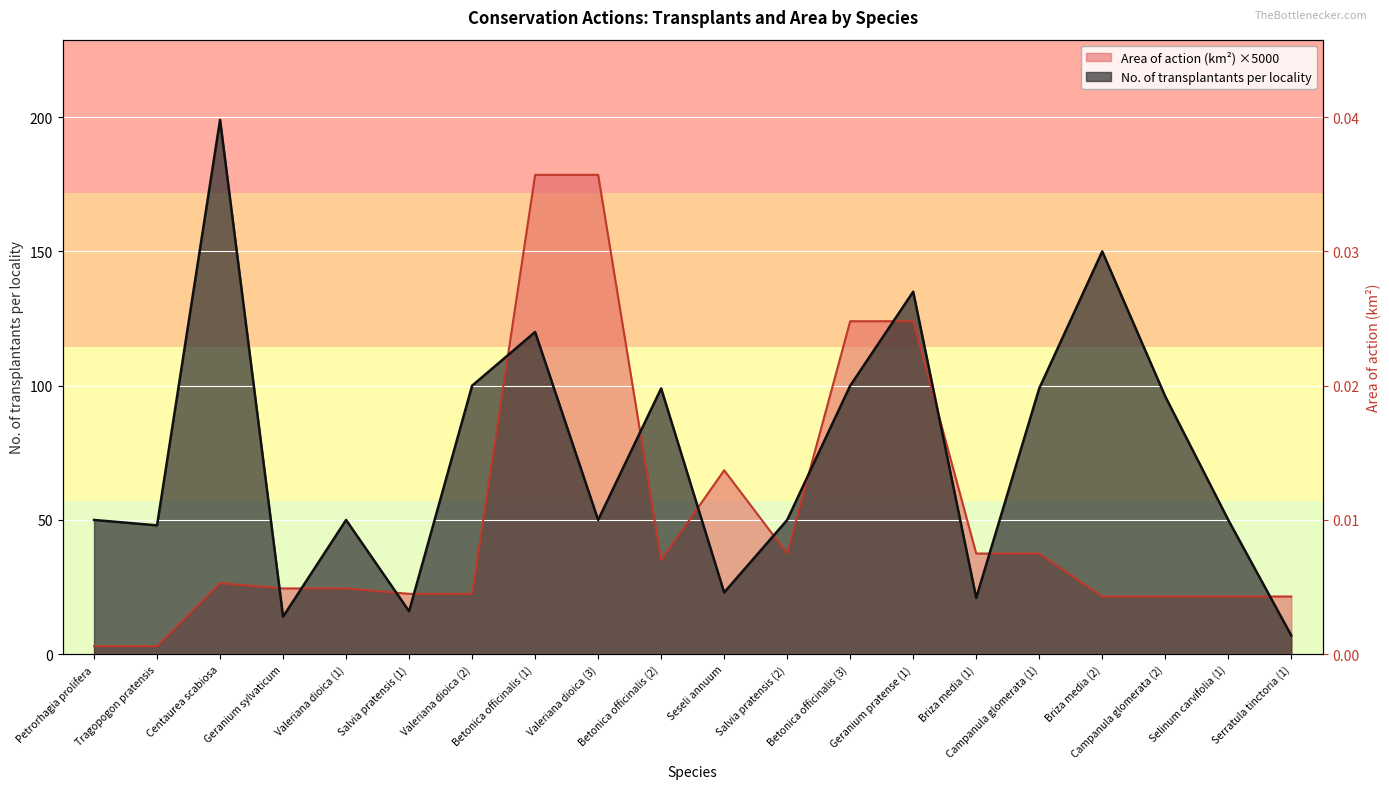

Is it true that No. of transplantants per locality equals 100.0 at Betonica officinalis (3)?

True